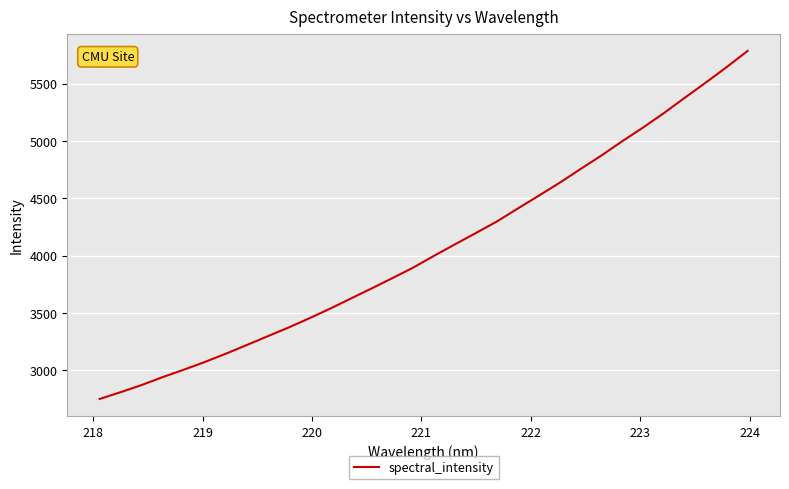

What is the greatest value displayed?

5786.4